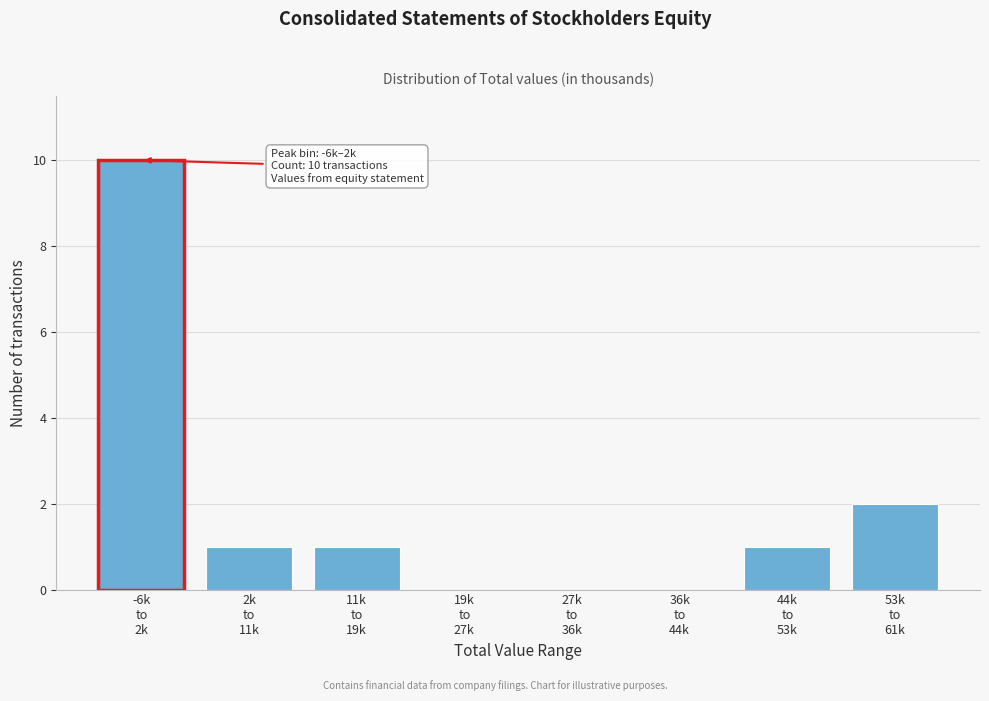

What is the greatest value displayed?

10